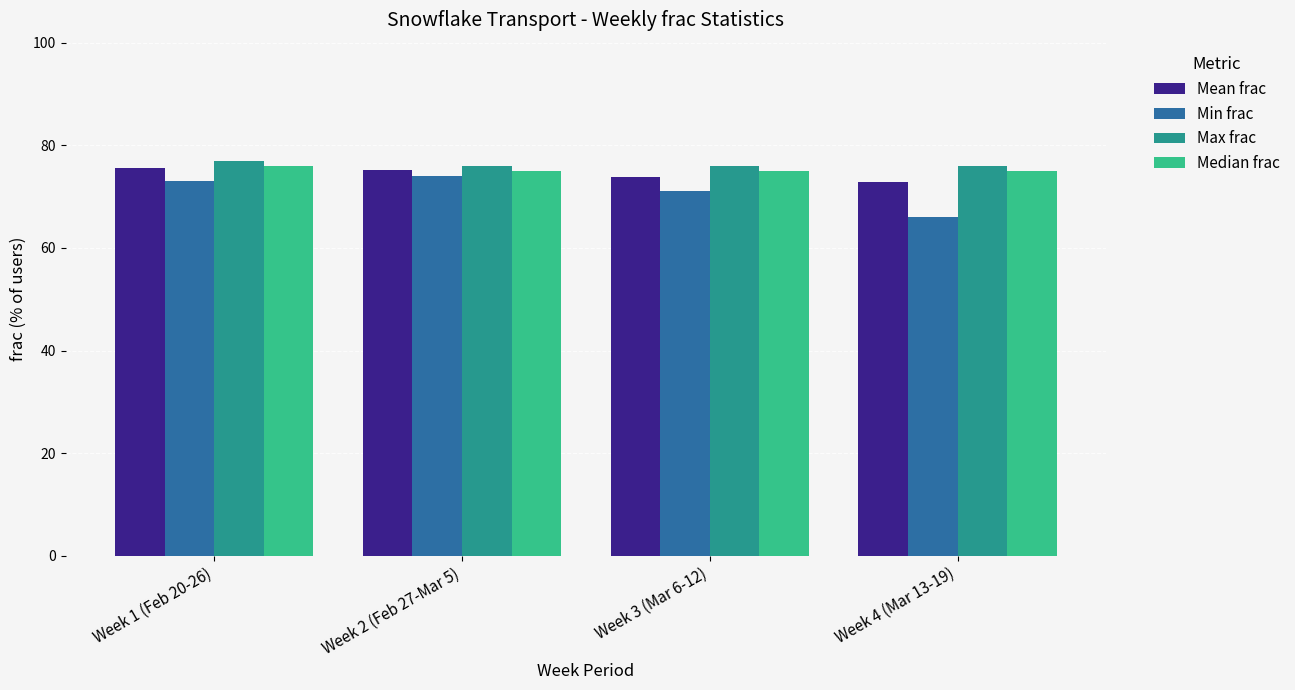

What is the highest value of the Max frac series?

77.0